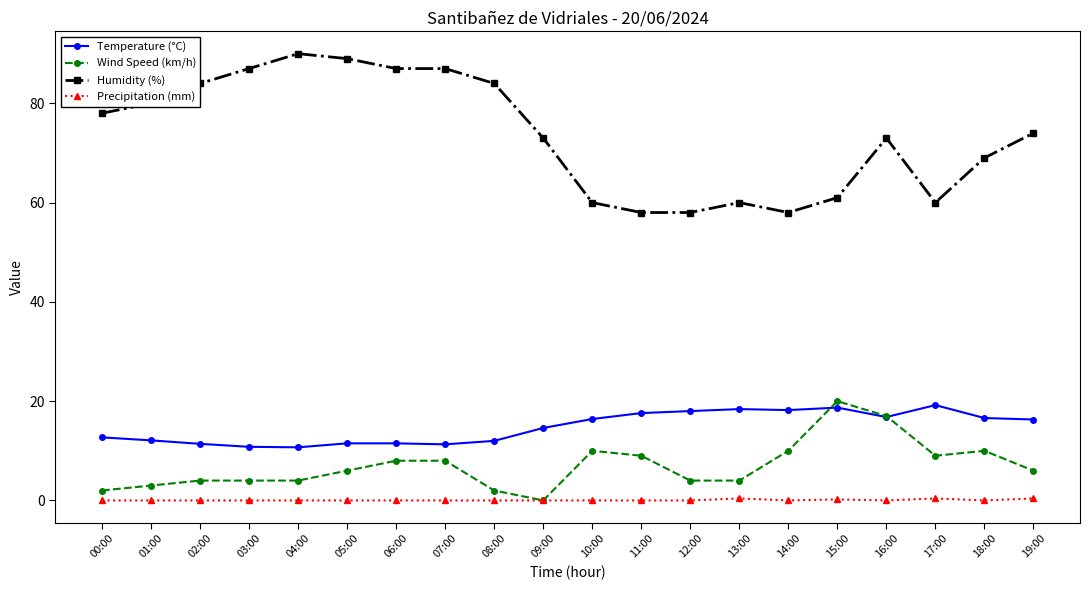

Between 16:00 and 17:00, which series saw the biggest shift?

Humidity (%)